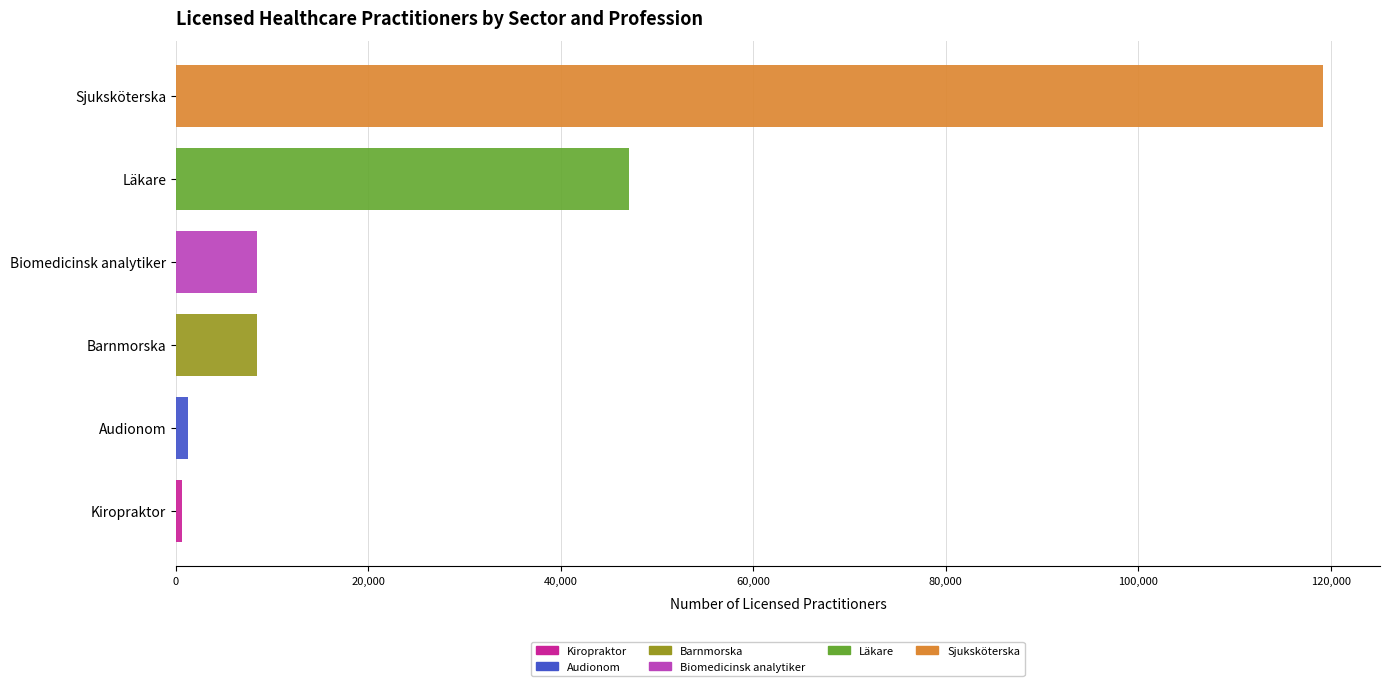

What is the difference between the highest and lowest values at Audionom?

1097